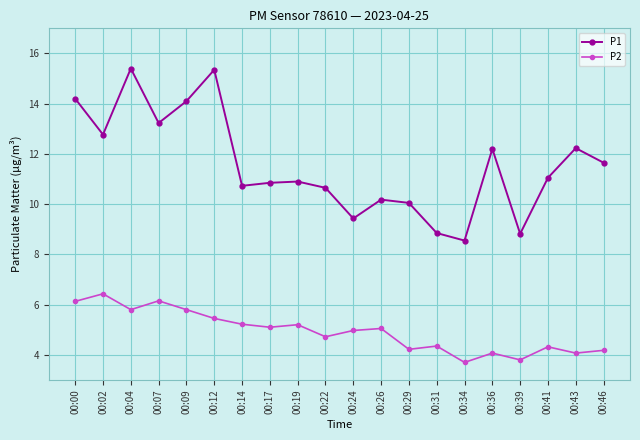

Is the value of P2 at 00:43 greater than the value of P1 at 00:39?

No